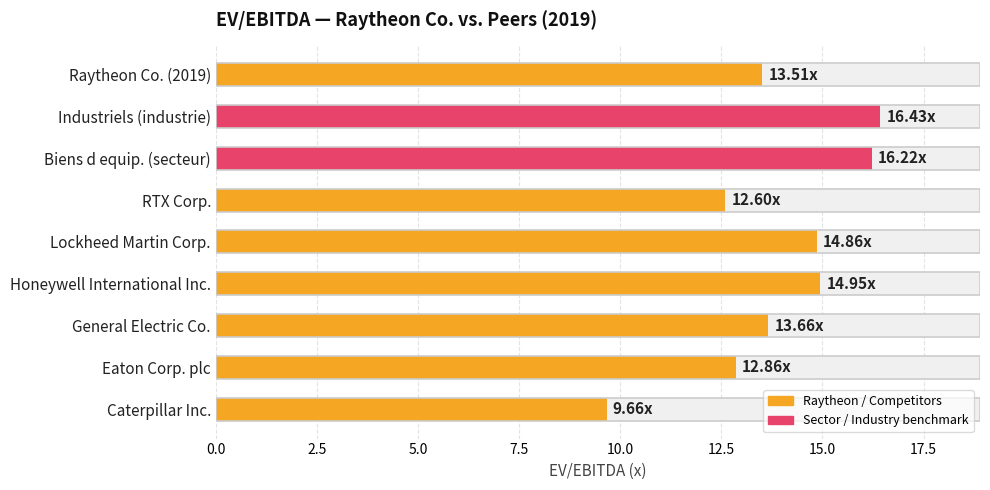

What is the value of the 5th bar from the left?

14.9